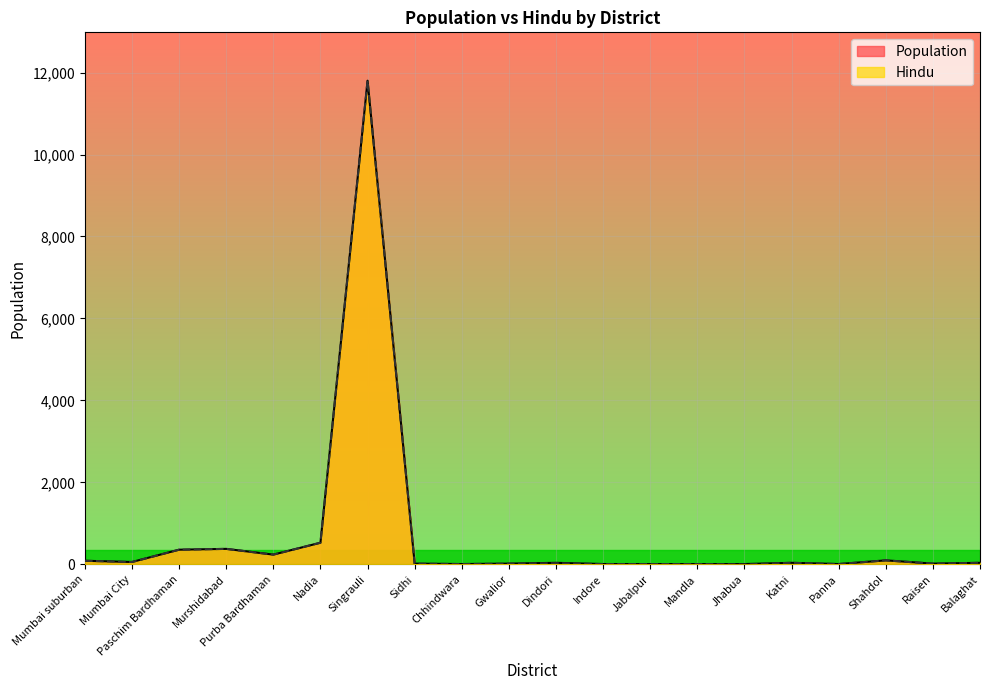

What is the sum of the Hindu values at Jabalpur and Raisen?

30